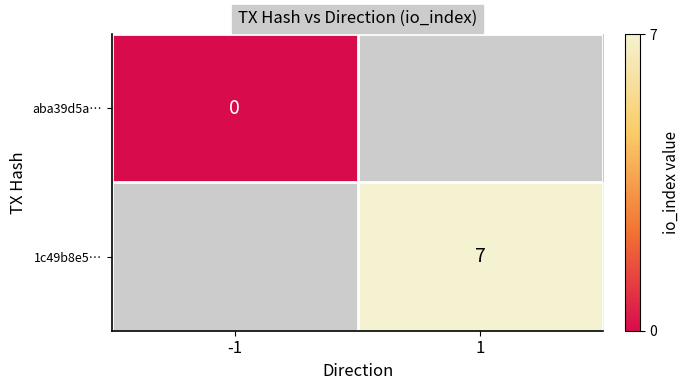

The value of 1c49b8e5… at 1 is 11.1. True or false?

False